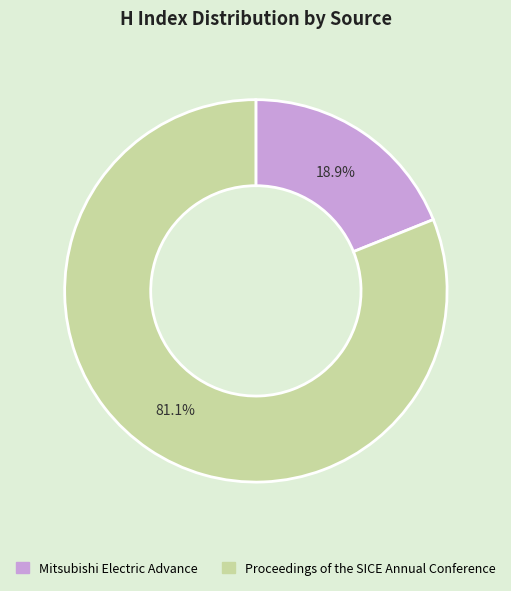

Count the number of slices in the pie.

2